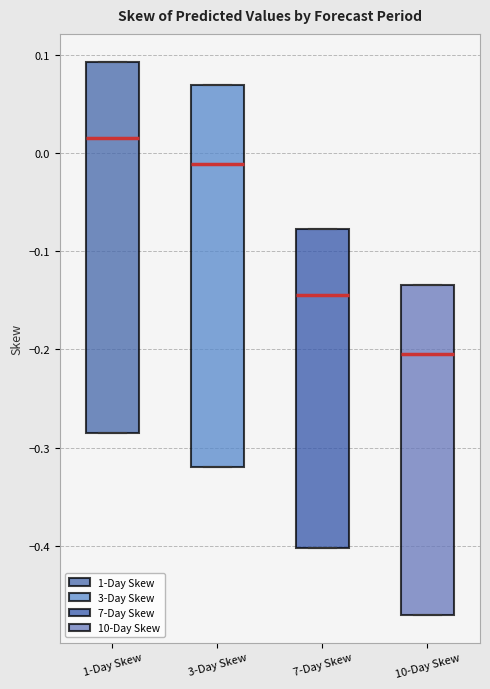

Comparing the boxes themselves (not the whiskers), which one is the tallest?

3-Day Skew